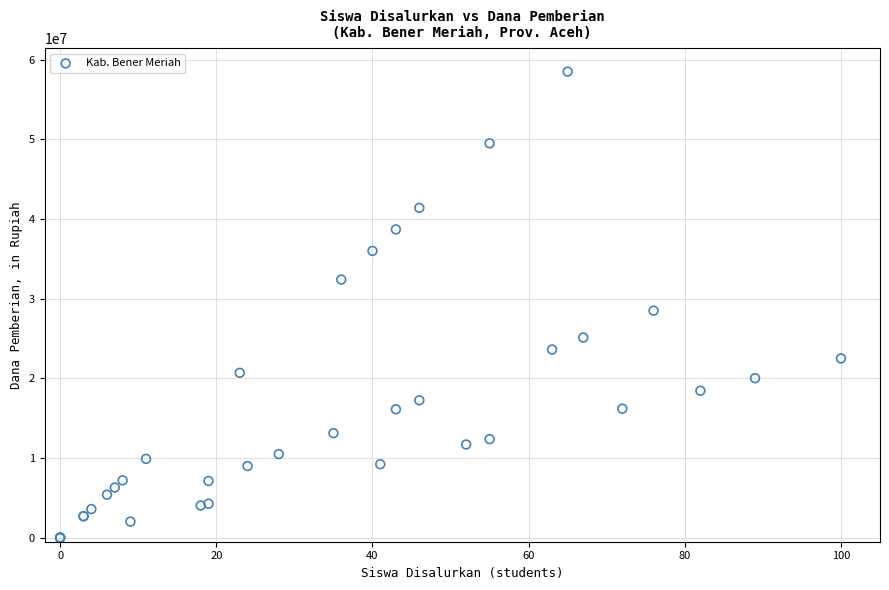

What Y value in the scatter plot is closest to 29250000?

28500000